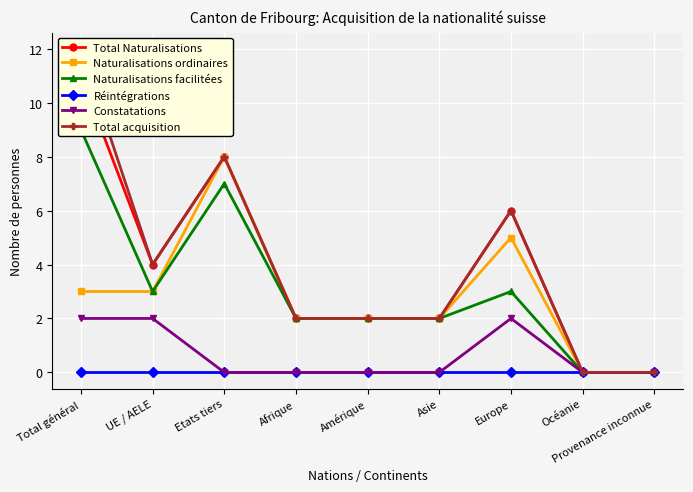

True or false: Naturalisations ordinaires has more than 0 points higher than both neighbors.

True